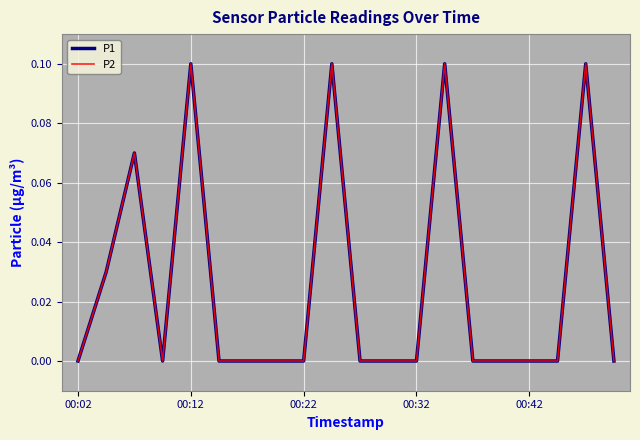

Does the chart display data point markers on the line(s)?

No